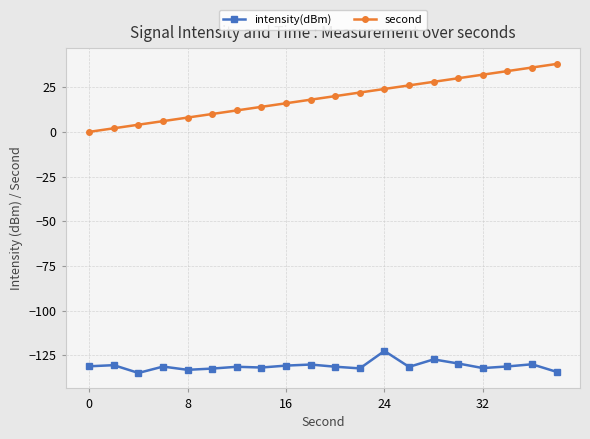

Which series has the largest total across all categories?

second